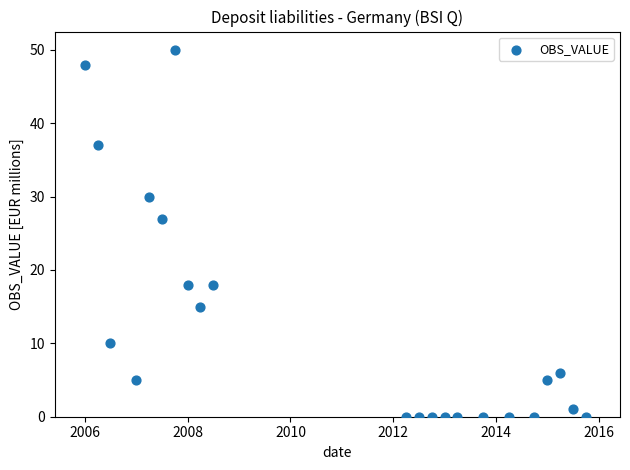

What is the range of Y values (max minus min)?

50